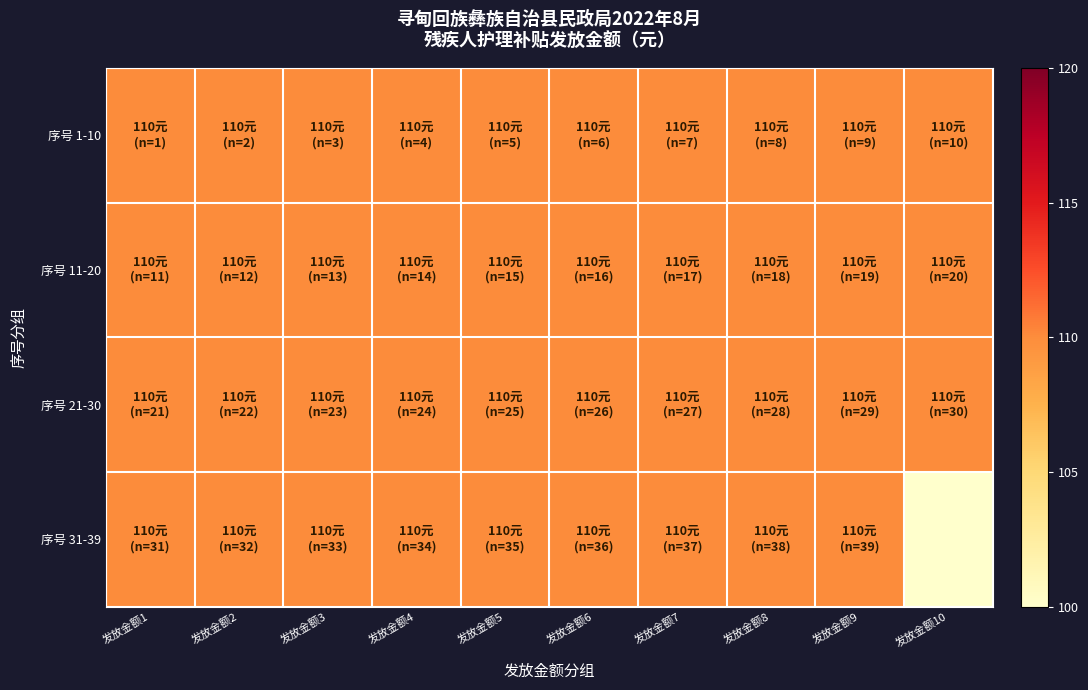

At 发放金额3, list the series in order from smallest to largest.

序号 1-10, 序号 11-20, 序号 21-30, 序号 31-39